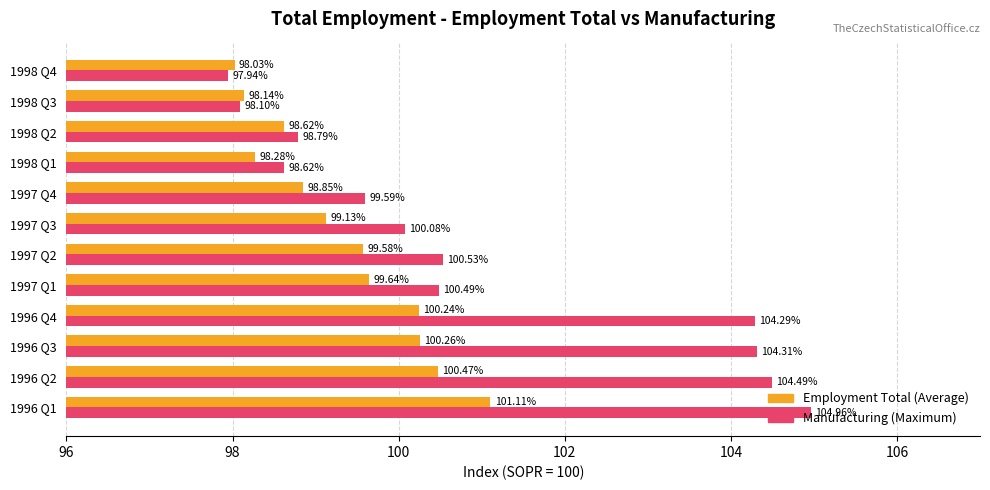

What is the sum of the Manufacturing (Maximum) values at 1997 Q1 and 1997 Q4?

200.1